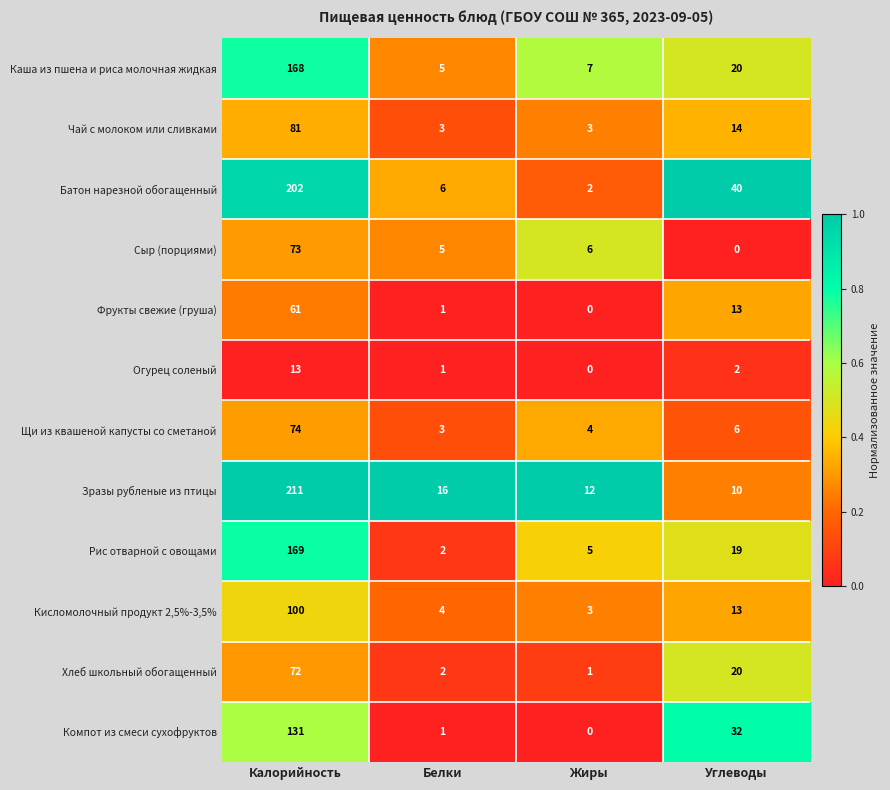

What is the total value across all series at Белки?

49